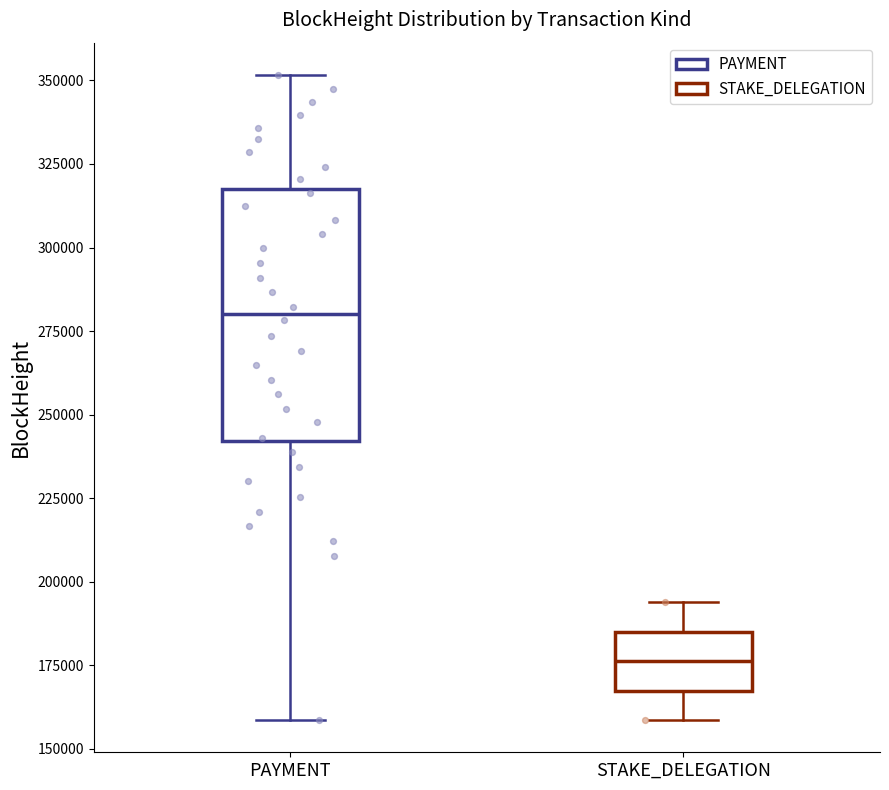

Reading left to right, read every box against the y-axis: the position of its median line, the range the box covers, and the ends of its whiskers. The values are not printed on the chart, so give them approximately, as read against the axis.

PAYMENT: median 280000, box 240000 to 315000, whiskers 160000 to 350000
STAKE_DELEGATION: median 175000, box 165000 to 185000, whiskers 160000 to 195000